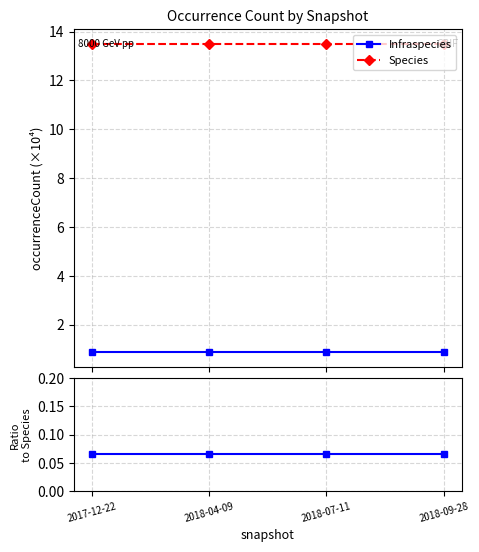

What is the difference between the highest and lowest values at 2018-04-09?

13.4